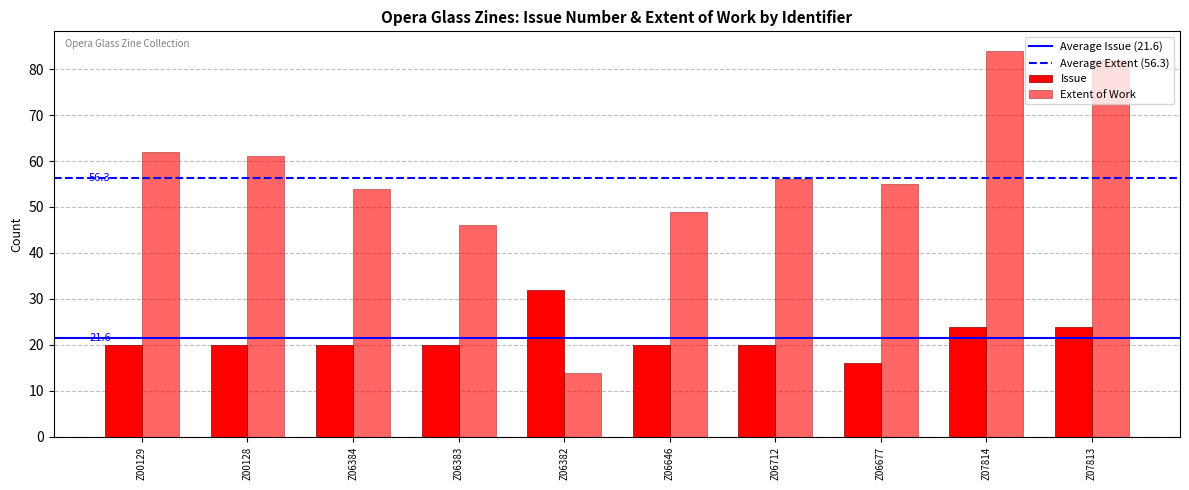

Reading left to right, list all the values displayed in this chart.

Issue: 20	20	20	20	32	20	20	16	24	24
Extent of Work: 62	61	54	46	14	49	56	55	84	82